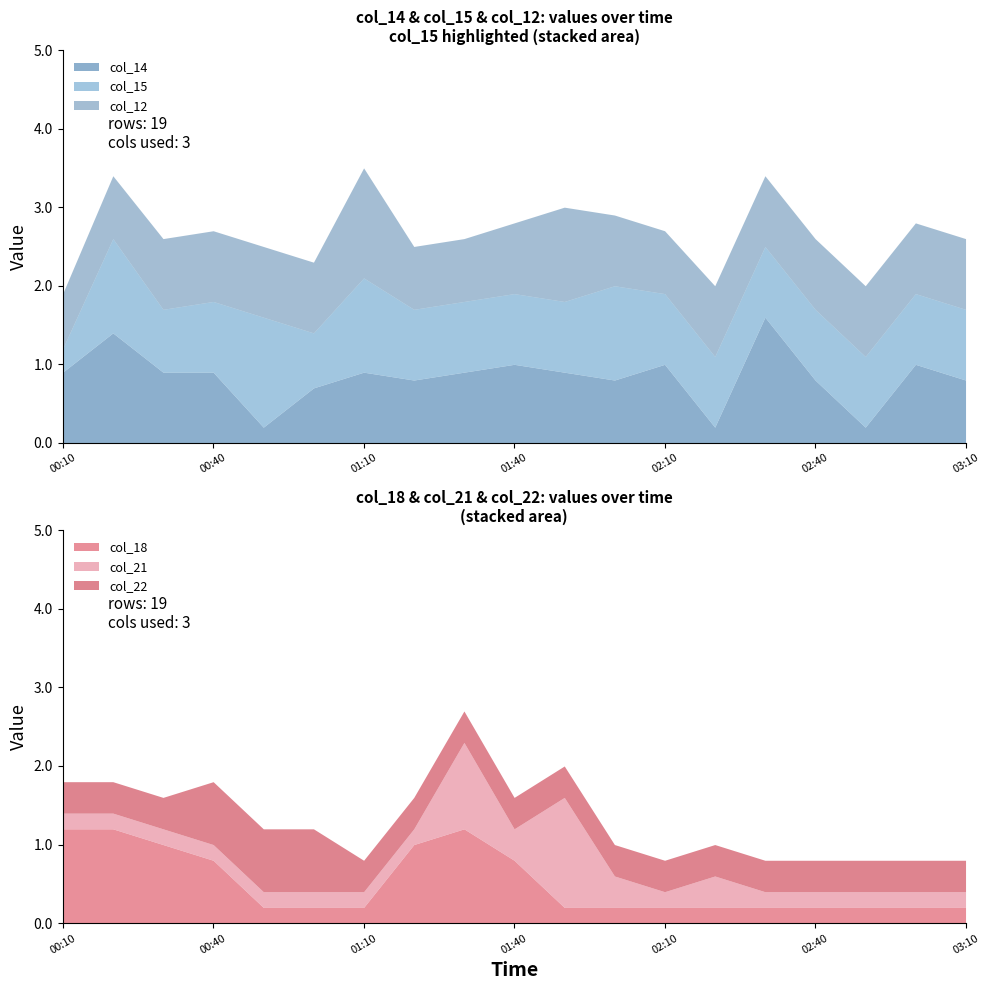

What are all the series names shown in the legend?

col_14, col_15, col_22, col_18, col_21, col_12